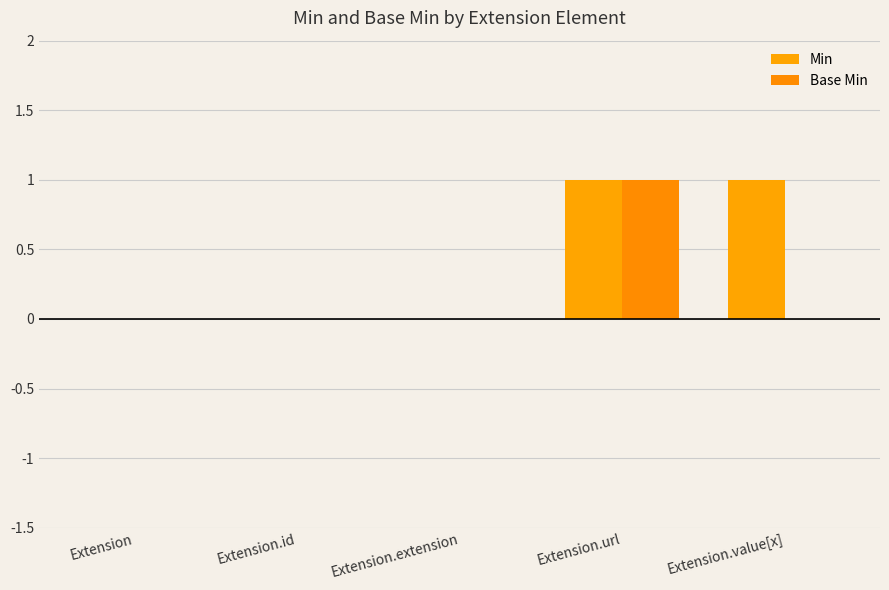

Are the bars grouped side by side (vs. stacked)?

Yes